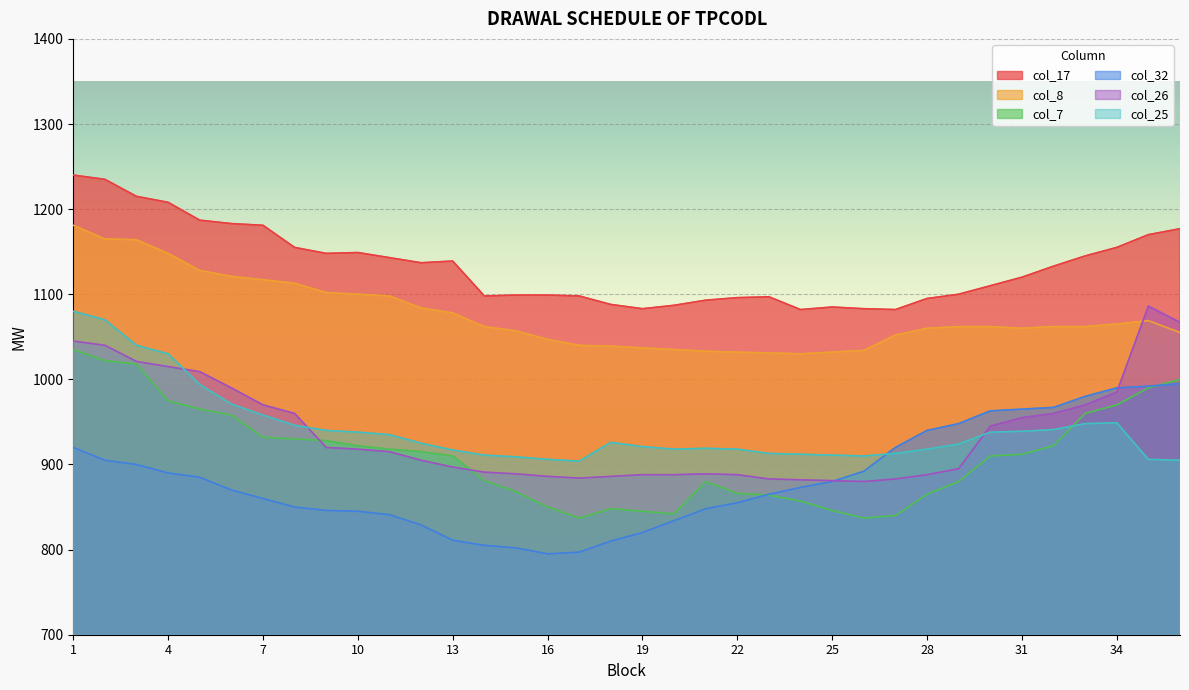

Between 25 and 36, which series saw the biggest shift?

col_26